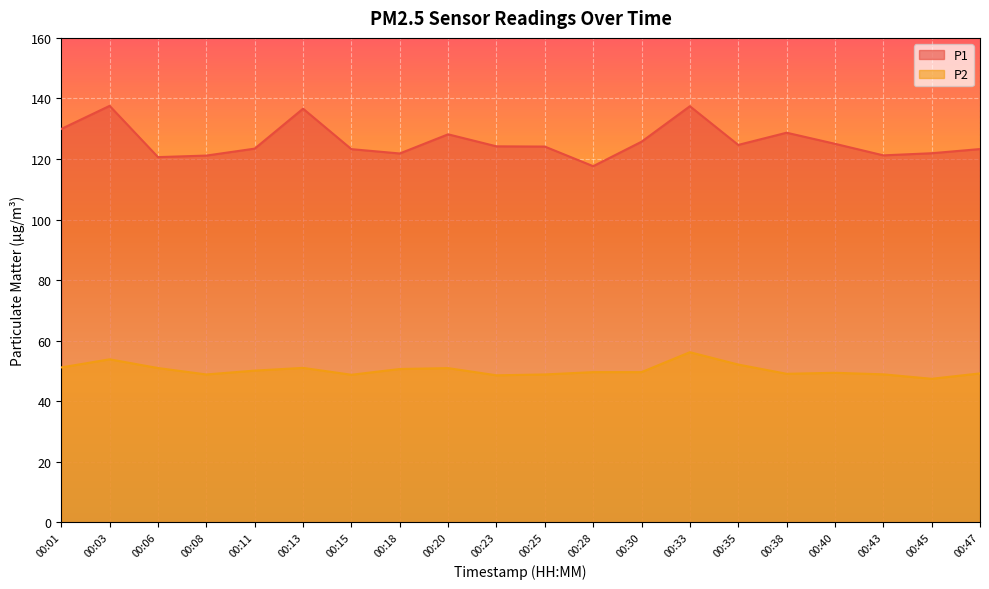

What is the value of the P1 point at the 11th from the left?

124.1